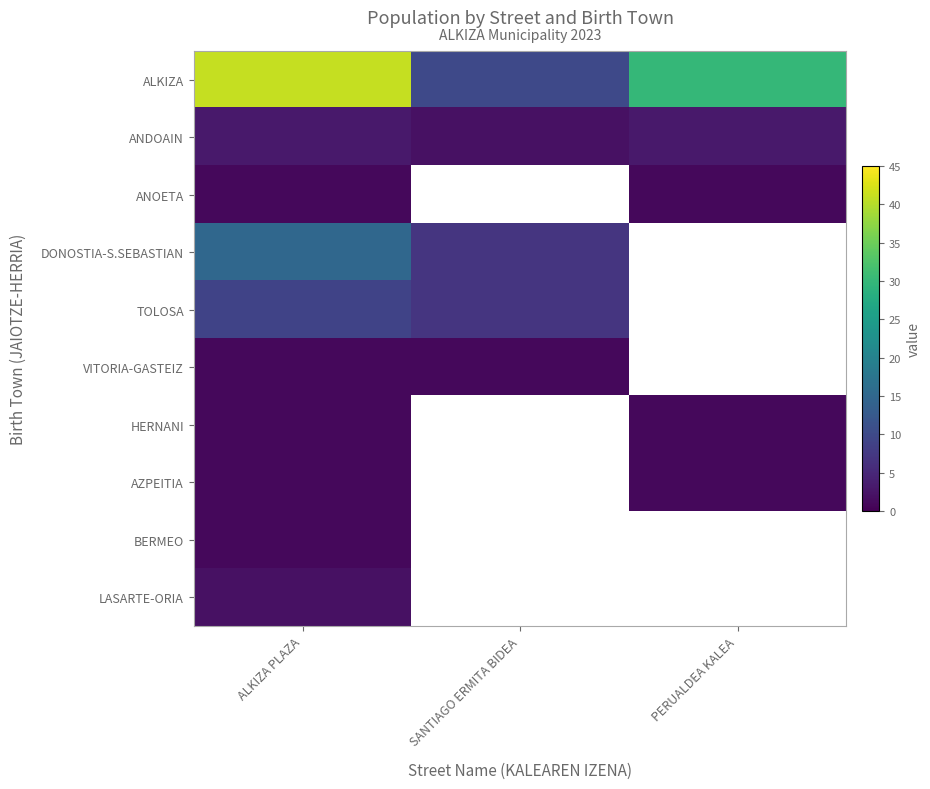

Rank the series at SANTIAGO ERMITA BIDEA from highest to lowest value.

ALKIZA, DONOSTIA-S.SEBASTIAN, TOLOSA, ANDOAIN, VITORIA-GASTEIZ, ANOETA, HERNANI, AZPEITIA, BERMEO, LASARTE-ORIA